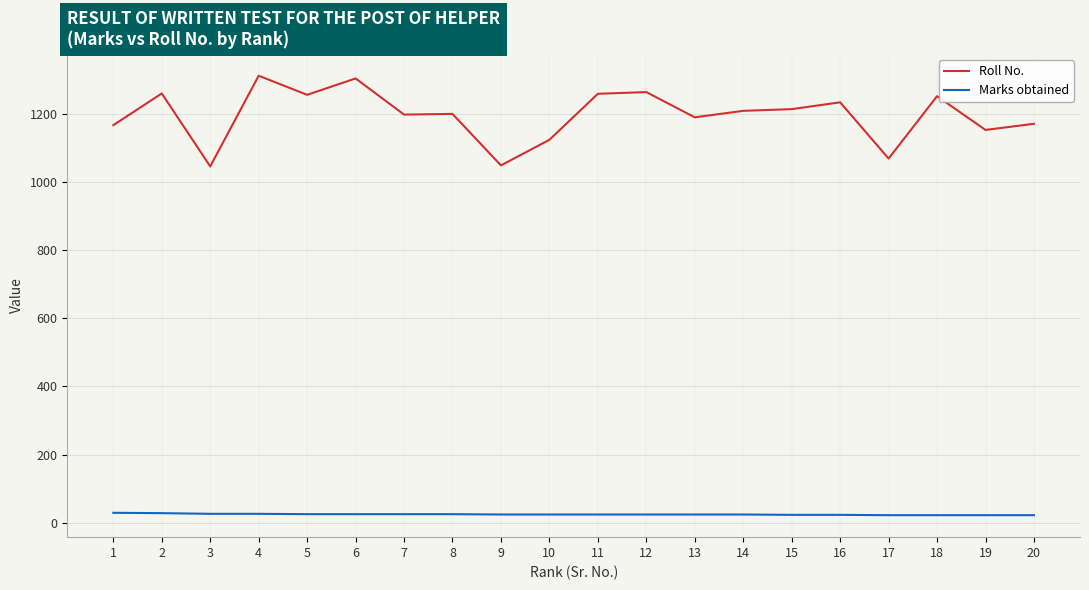

At which label does Marks obtained first exceed 24?

1